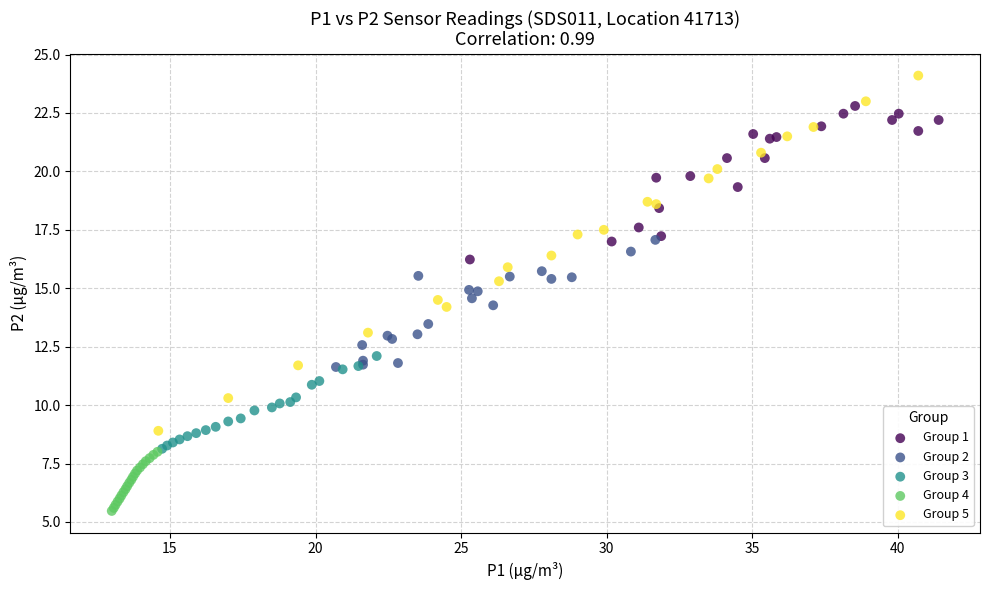

Which series reaches the maximum Y coordinate?

Group 5